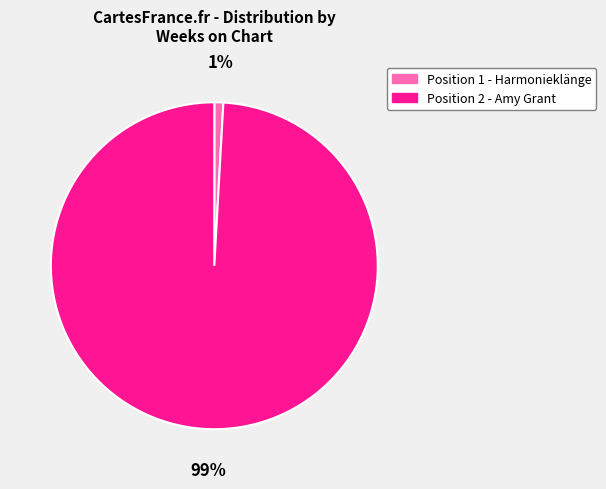

Combined, do Position 1 - Harmonieklänge and Position 2 - Amy Grant account for over 50%?

Yes